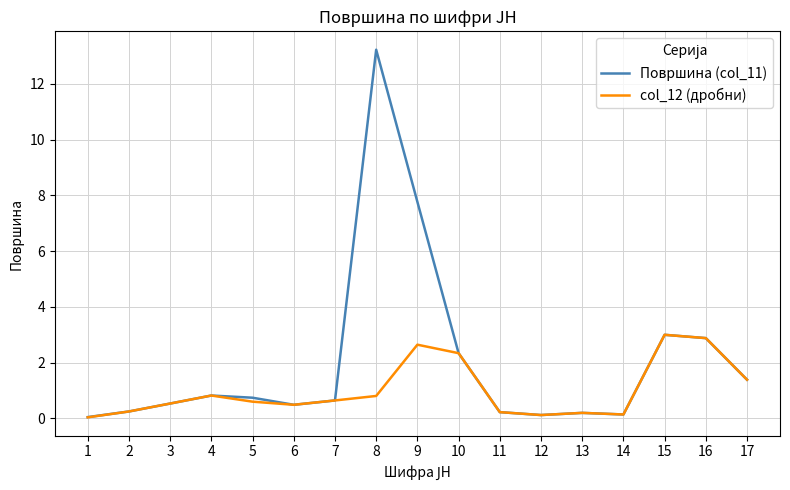

Between 9 and 10, which series saw the biggest shift?

Површина (col_11)